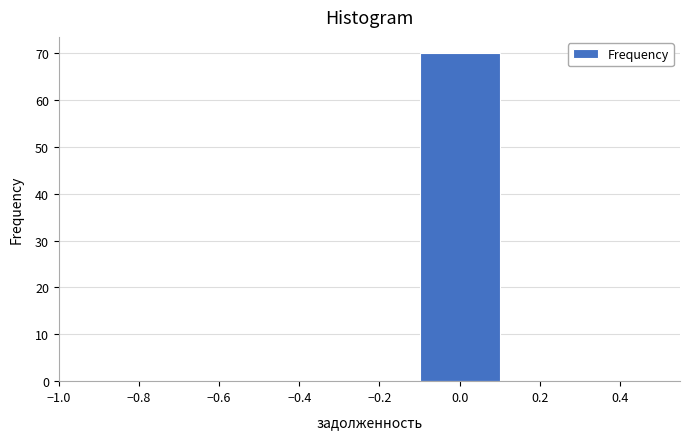

Reading left to right, transcribe this chart: for each bar, give the range it covers on the x-axis and its height. The values are not printed on the chart, so give them approximately, as read against the axis.

-0.5 to -0.3: 0
-0.3 to -0.1: 0
-0.1 to 0.1: 70
0.1 to 0.3: 0
0.3 to 0.5: 0